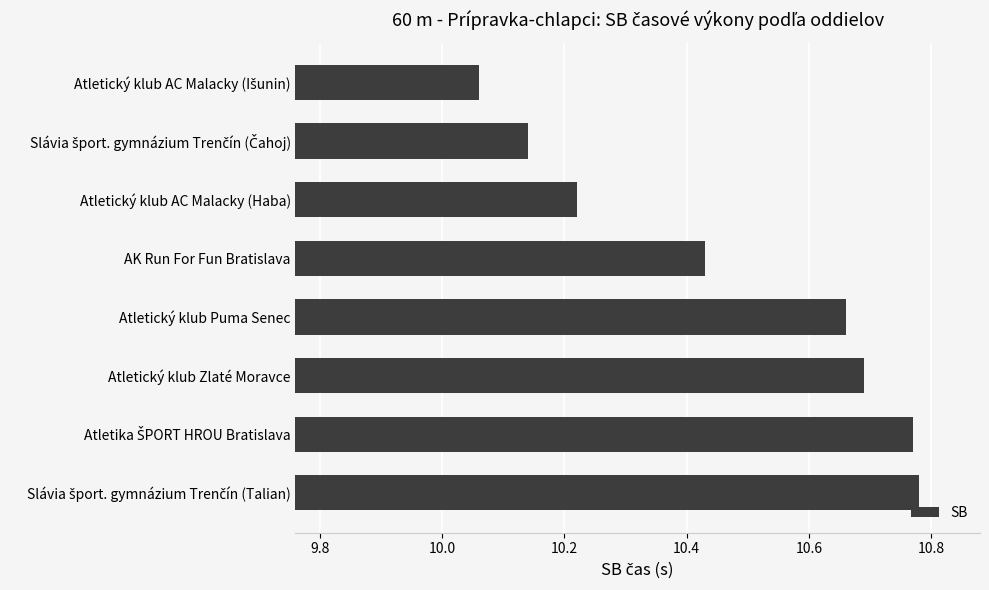

The value at Atletický klub AC Malacky (Haba) is 17.8. True or false?

False